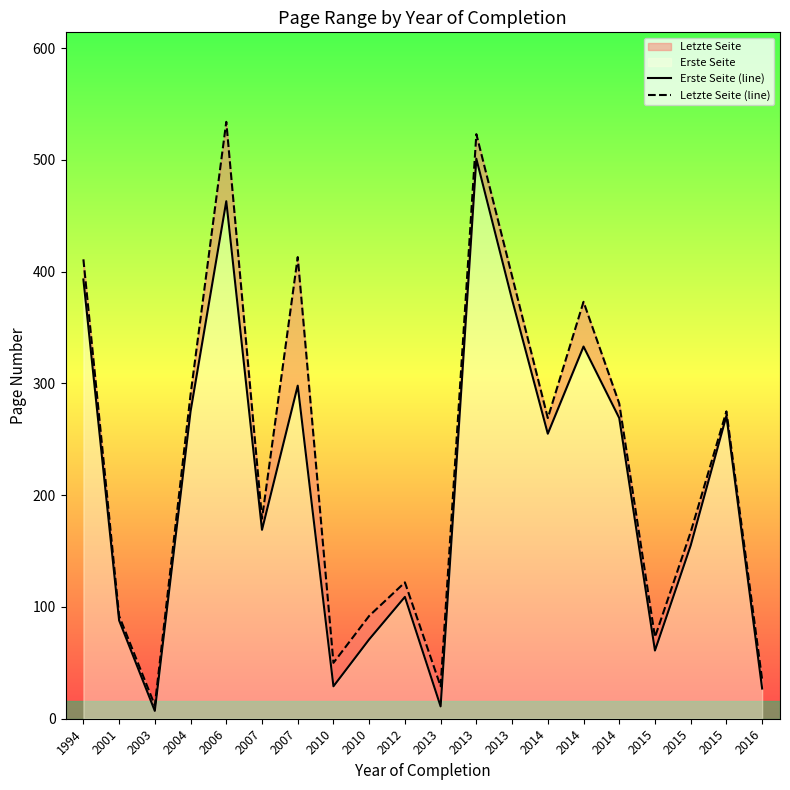

What is the total value across all series at 2010?

79